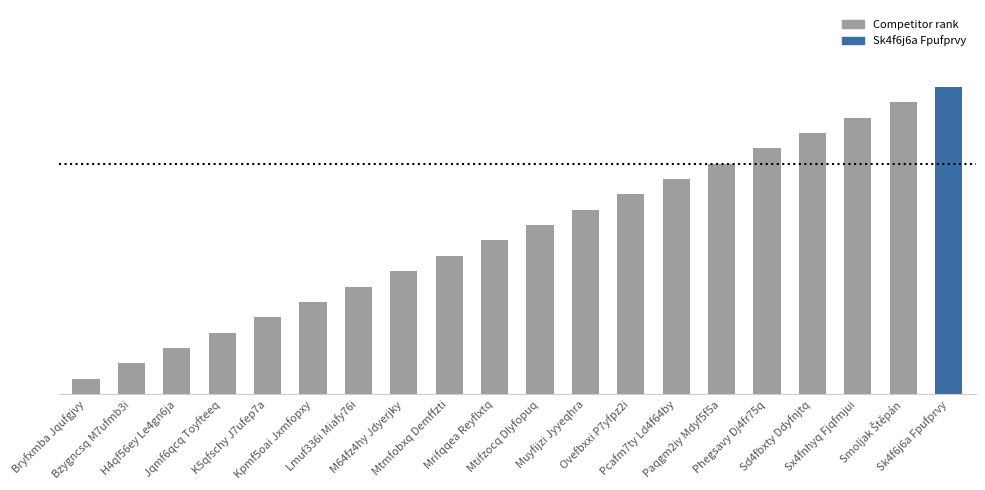

Does the chart contain any negative values?

No